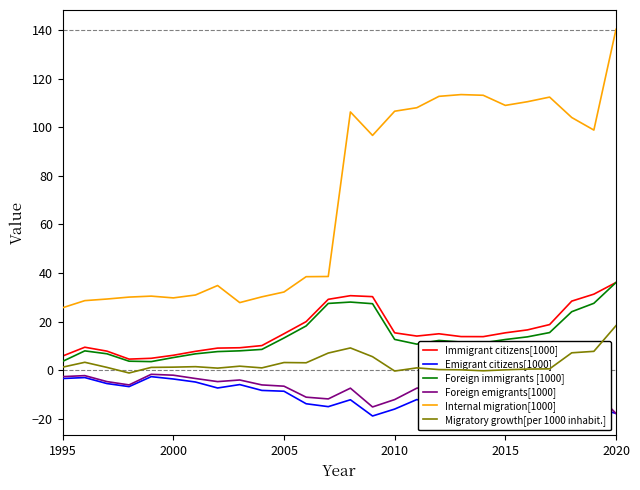

True or false: Immigrant citizens[1000] and Internal migration[1000] intersect in this chart.

False